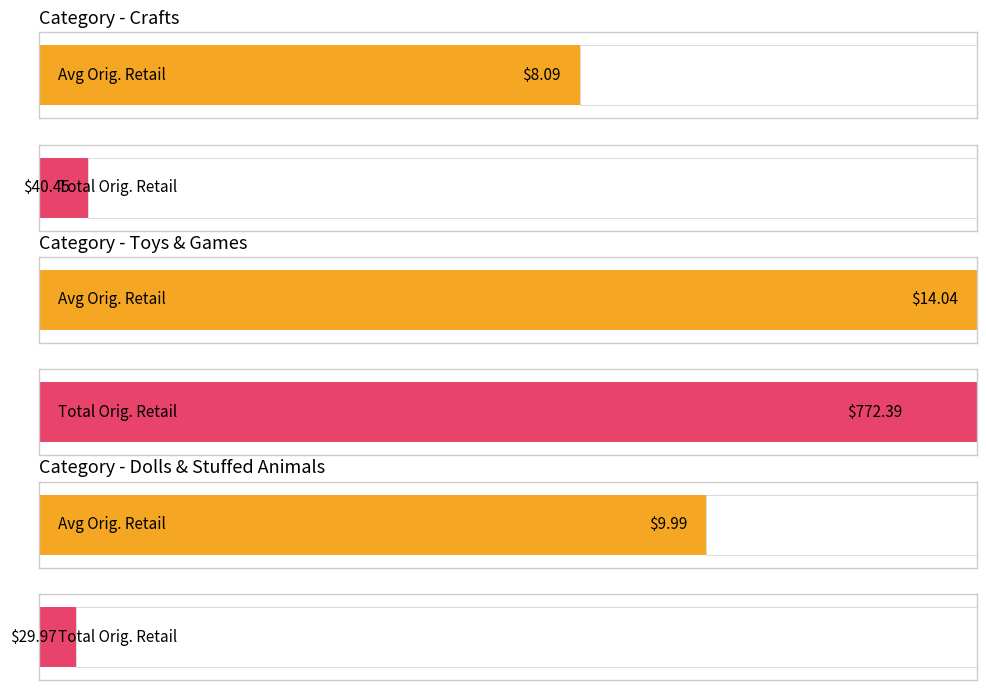

Are the bars horizontal?

Yes